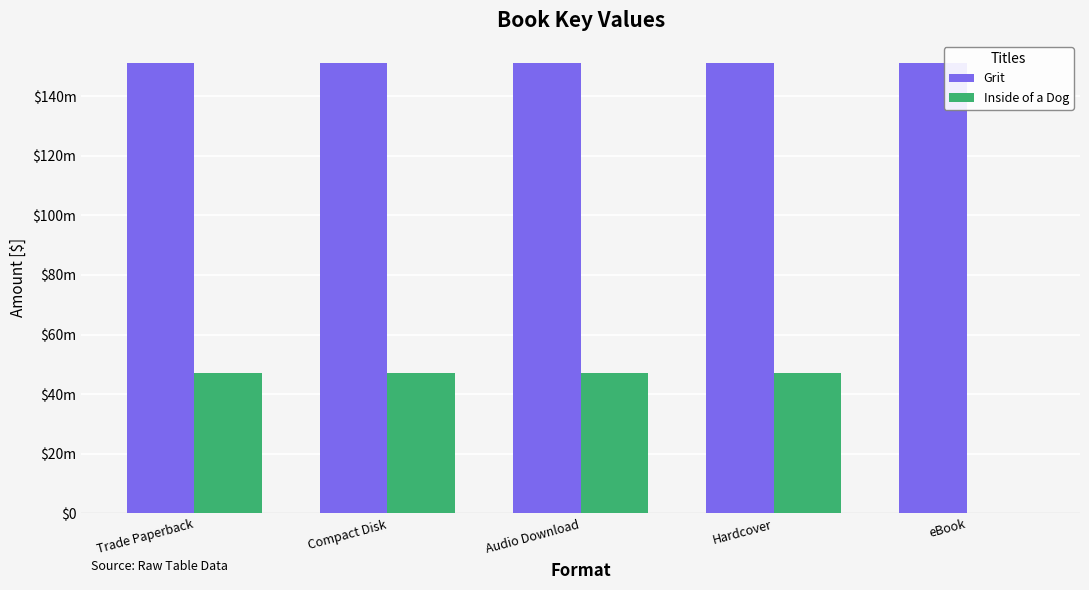

Which category has the lowest value in the Inside of a Dog series?

eBook